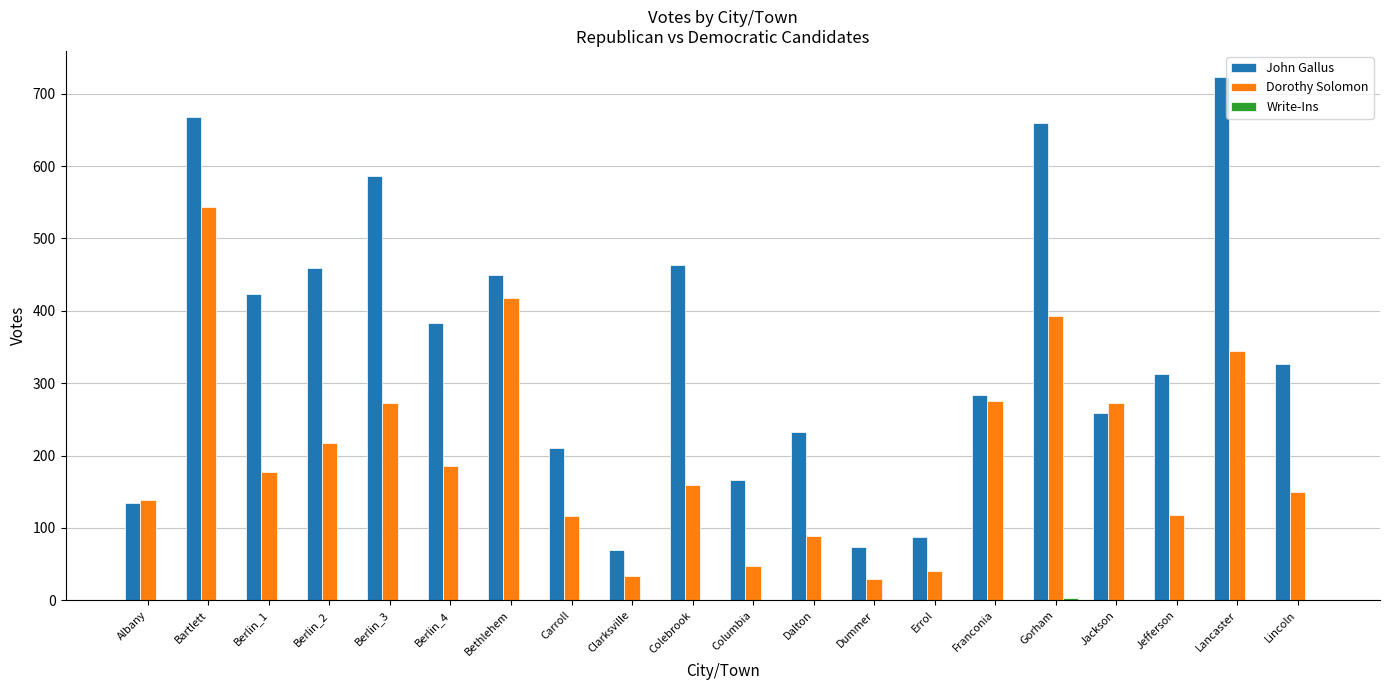

At which category is the sum across all series the highest?

Bartlett